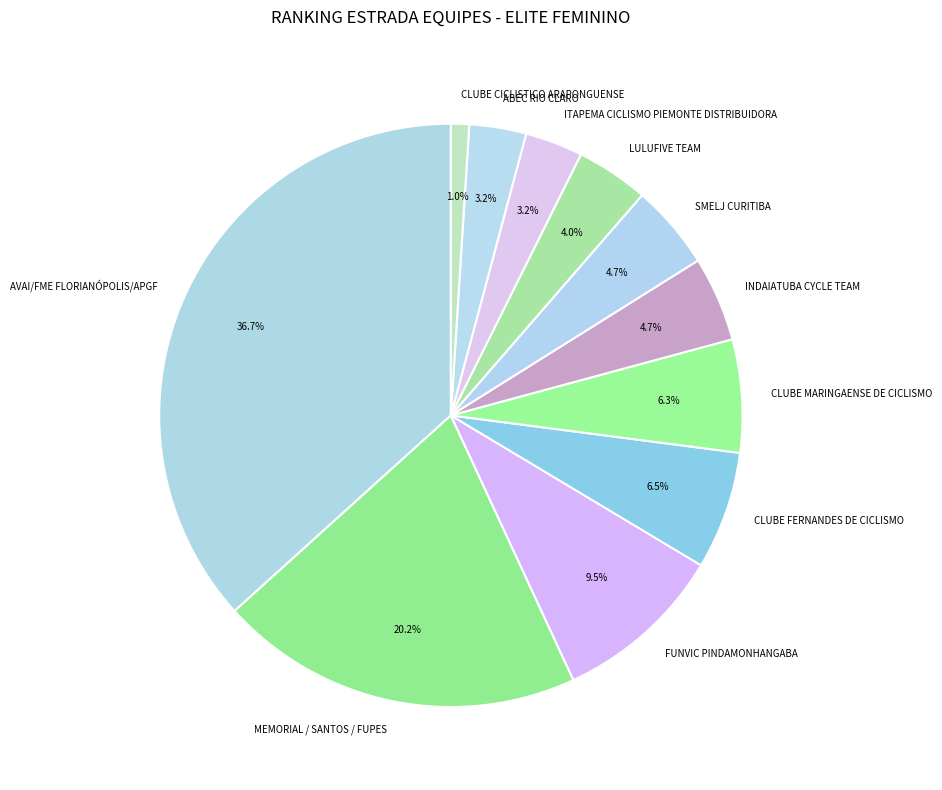

Does any single category account for the majority?

No